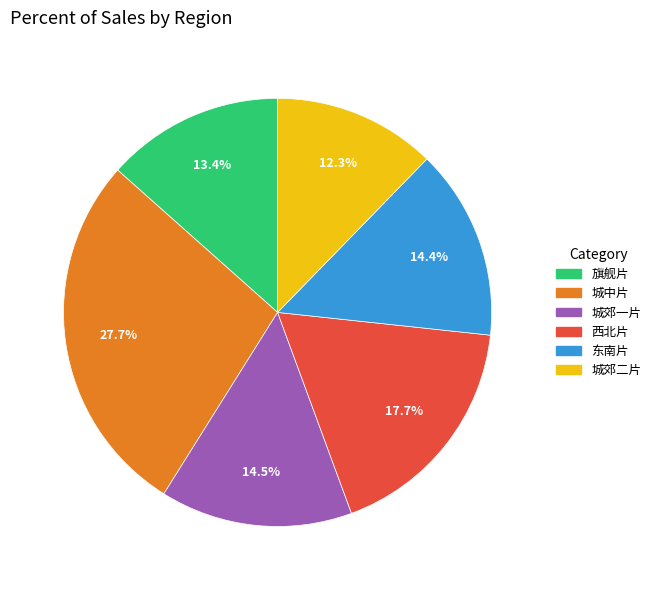

Is there any slice that represents more than half of the pie?

No